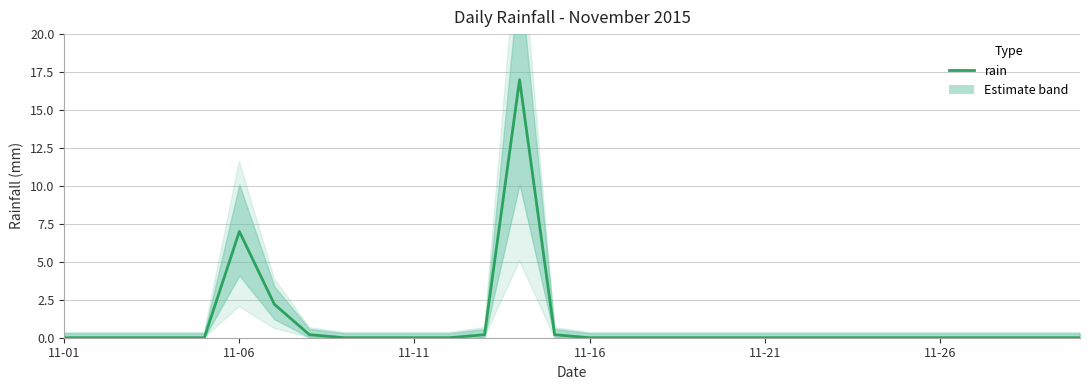

How many interior local peaks (higher than both neighbors) does the data have?

2